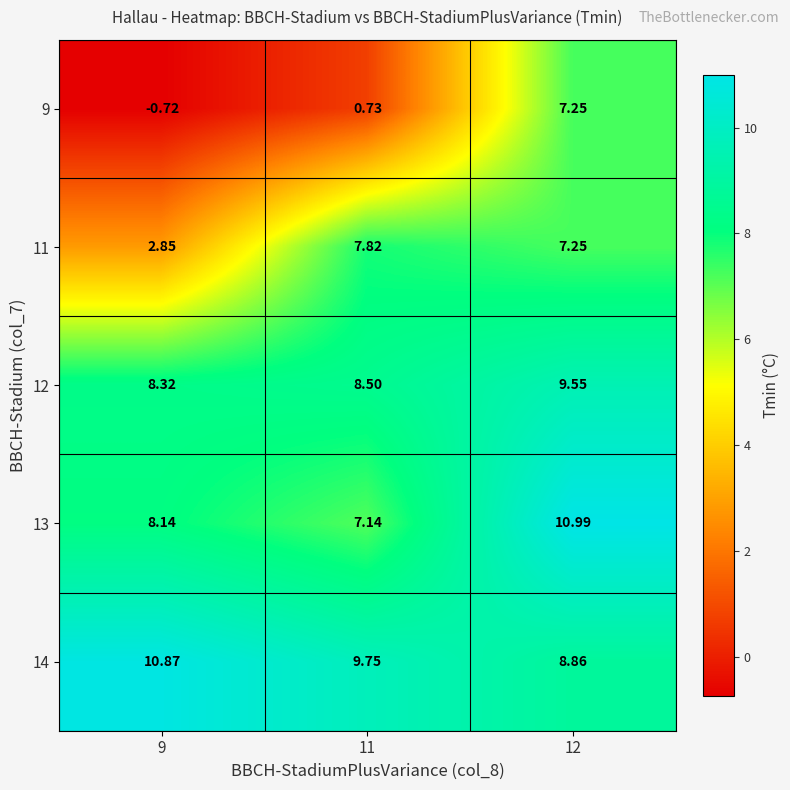

At which category is the sum across all series the highest?

12